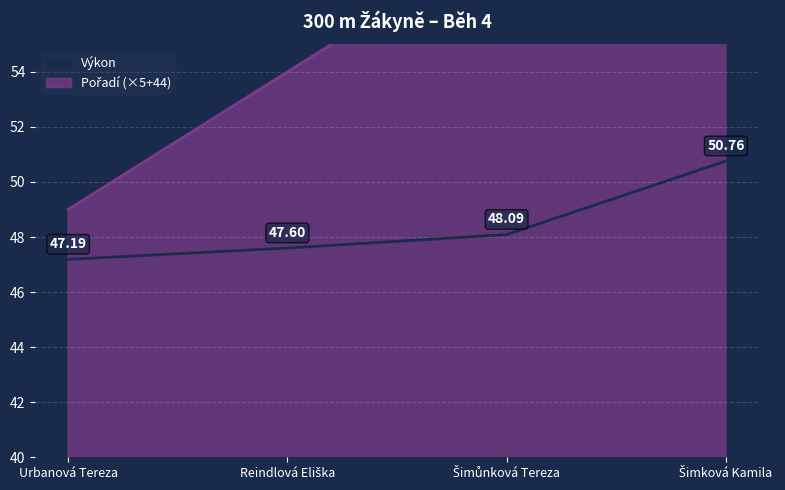

Which series has the widest spread of values?

Pořadí